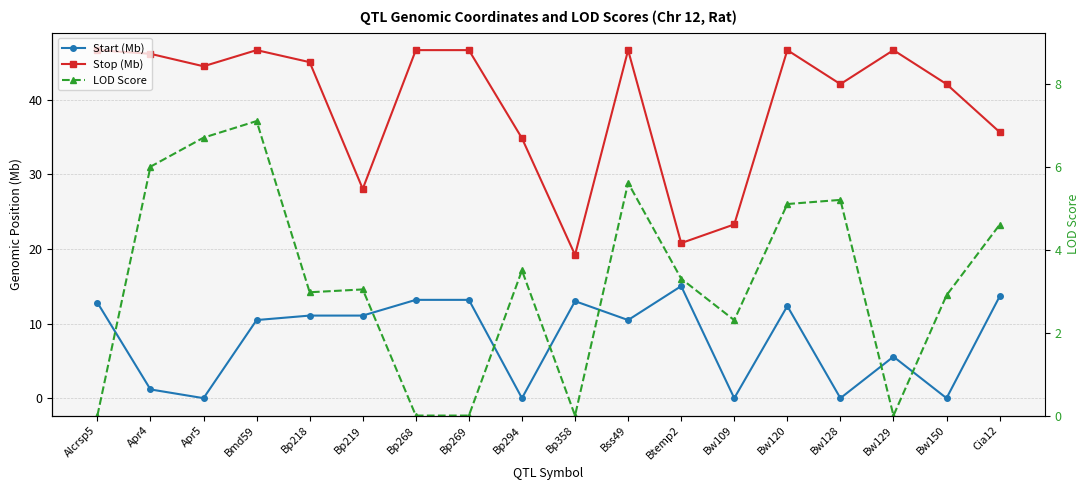

After their last crossing, which series has the higher values: LOD Score or Start (Mb)?

Start (Mb)